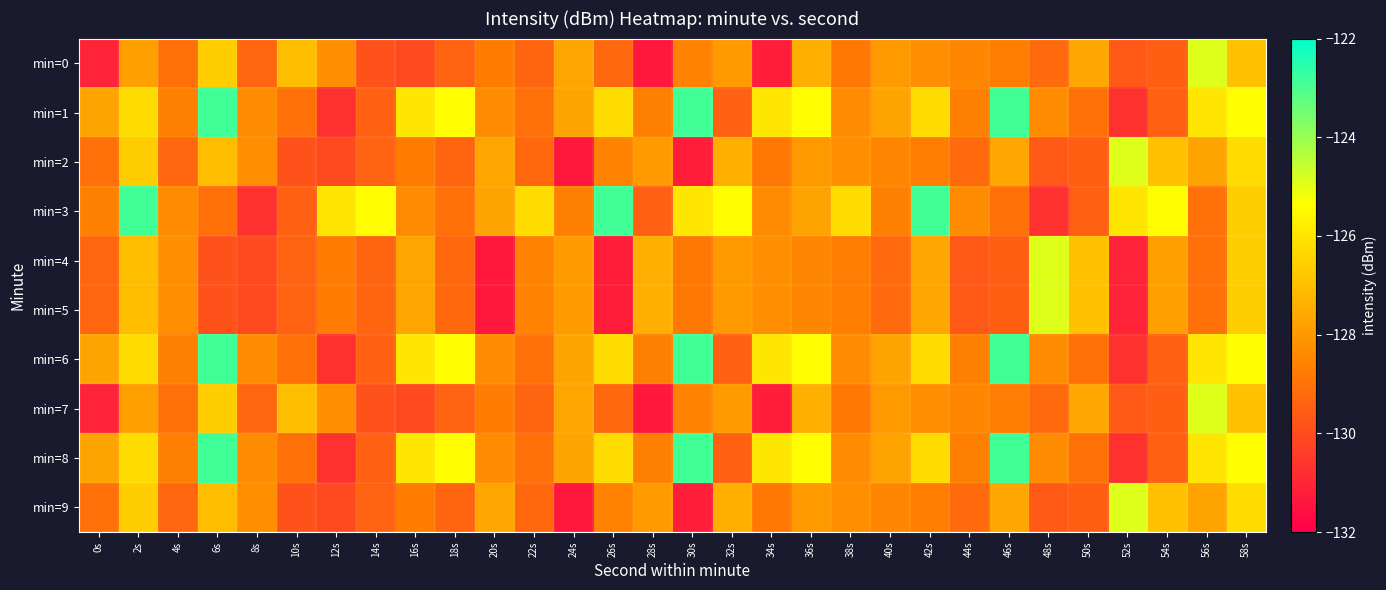

What is the maximum value shown in the chart?

-122.9